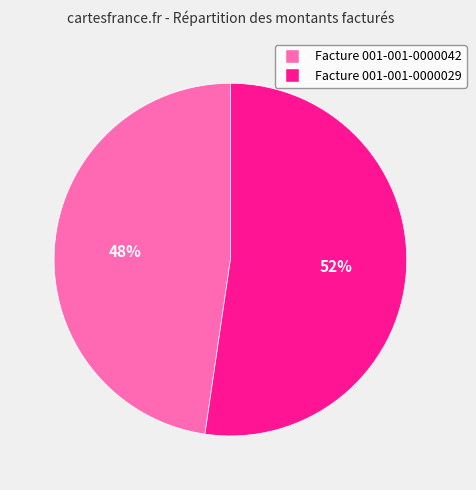

Which category has the biggest portion of the pie?

Facture 001-001-0000029